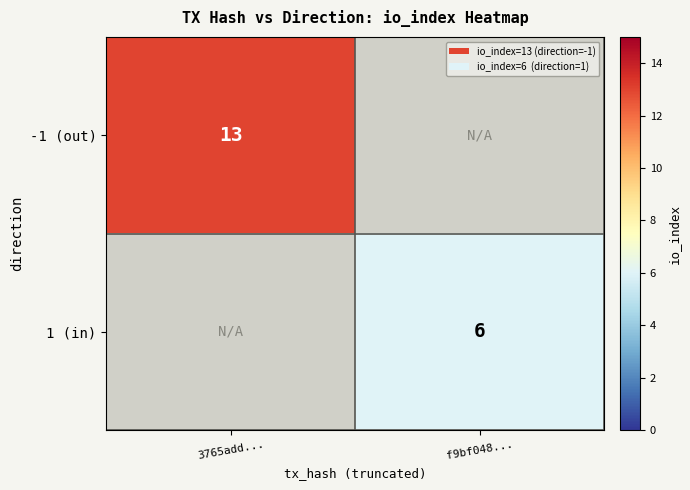

Is the value of -1 (out) at 3765add... greater than the value of 1 (in) at f9bf048...?

Yes